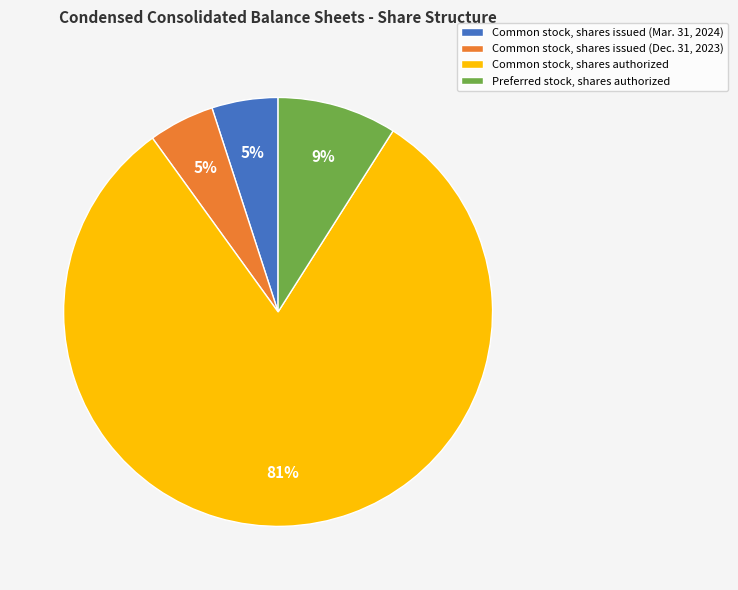

Approximately how many times larger is the value at Common stock, shares issued (Mar. 31, 2024) compared to Common stock, shares authorized?

0.1